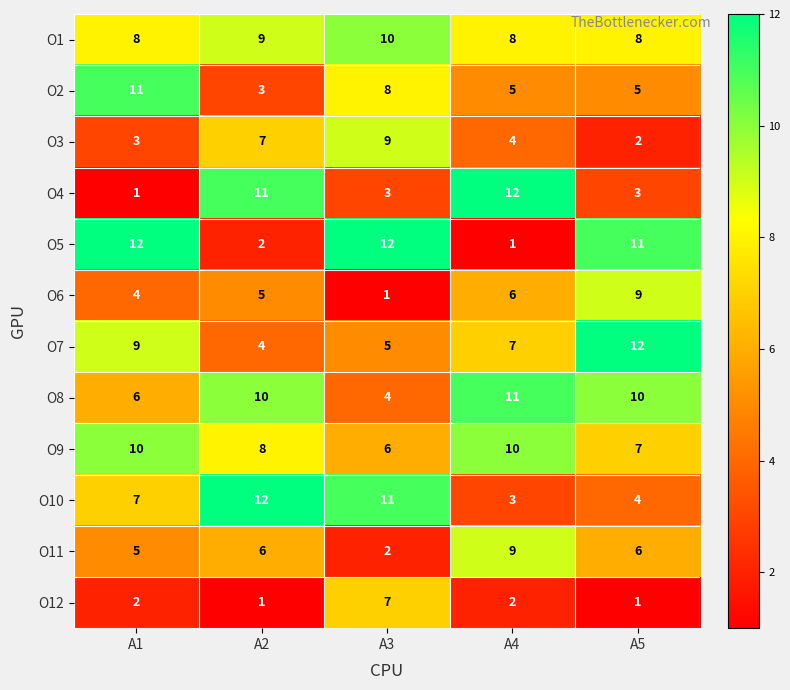

Which series changed the most between A2 and A4?

O10